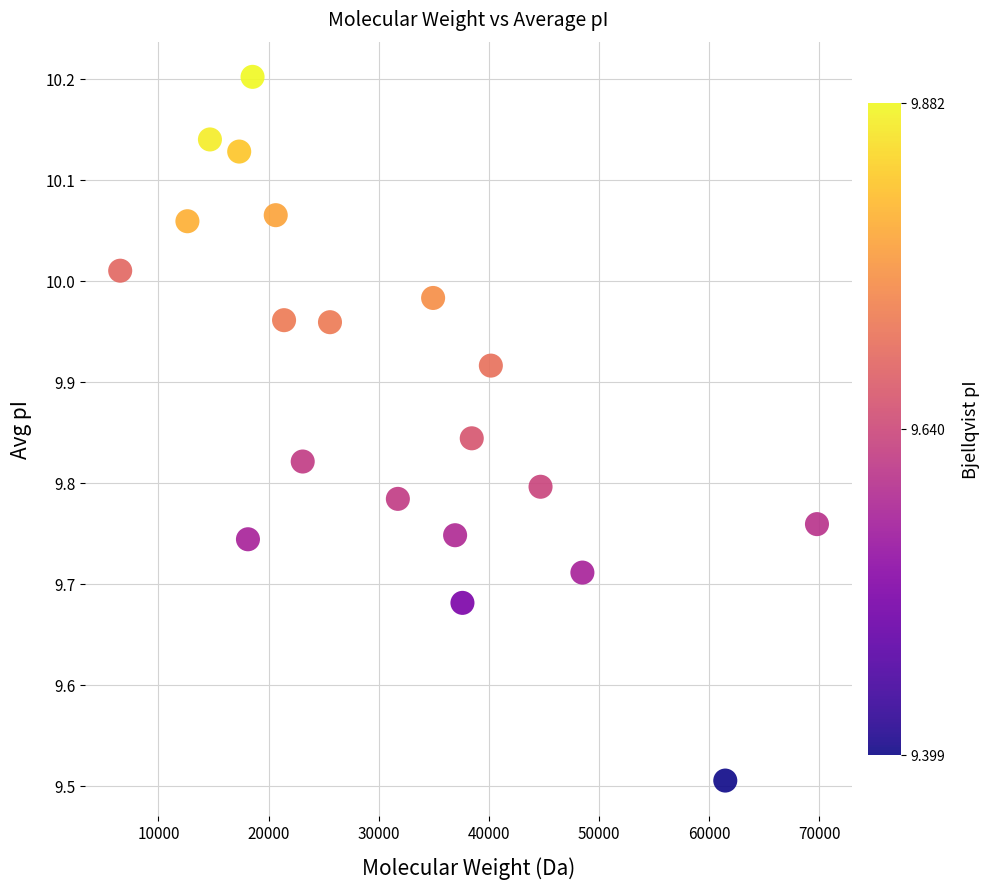

What is the range of X values (max minus min)?

63240.5